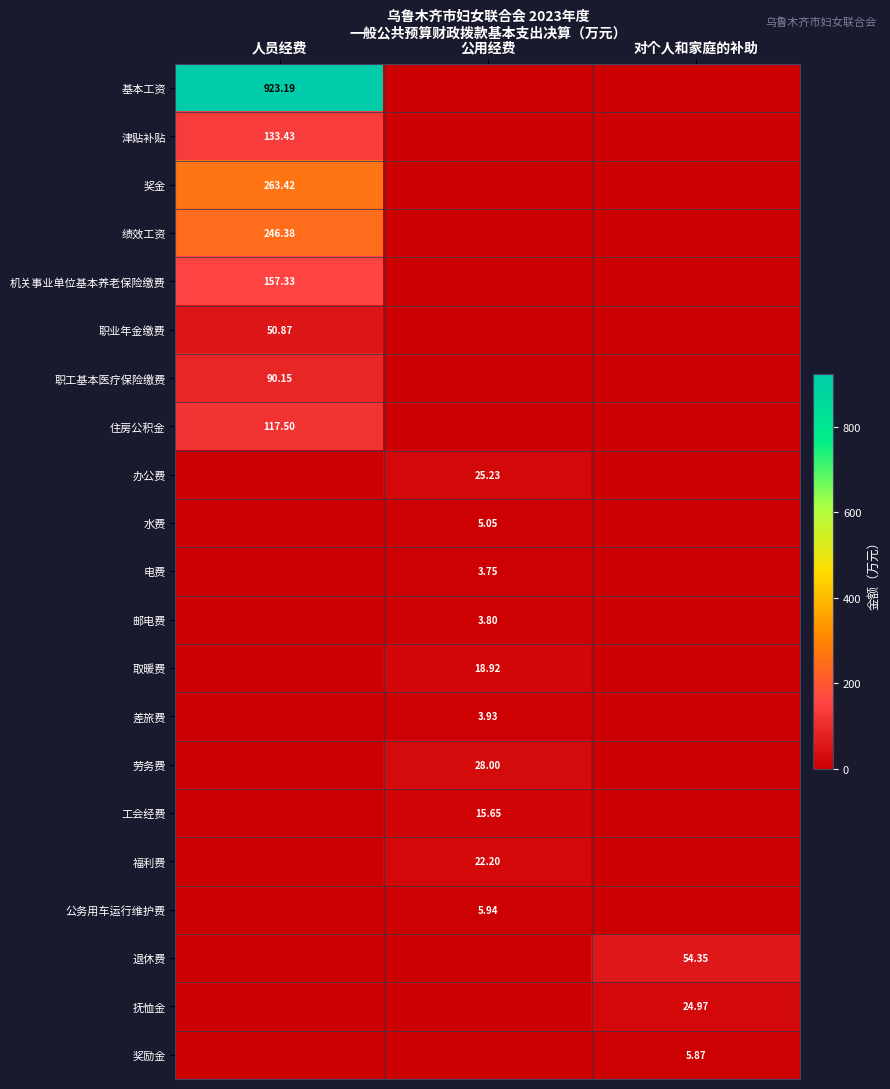

Is the value of 职业年金缴费 at 公用经费 greater than the value of 福利费 at 公用经费?

No